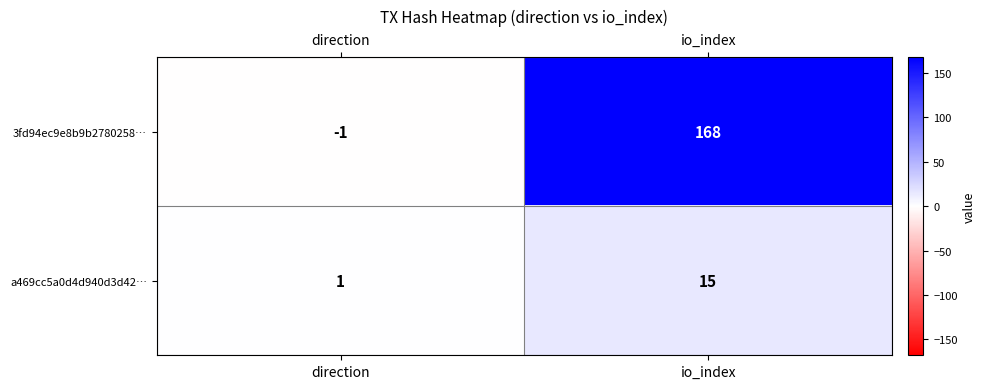

Which label corresponds to the largest value in the chart?

io_index